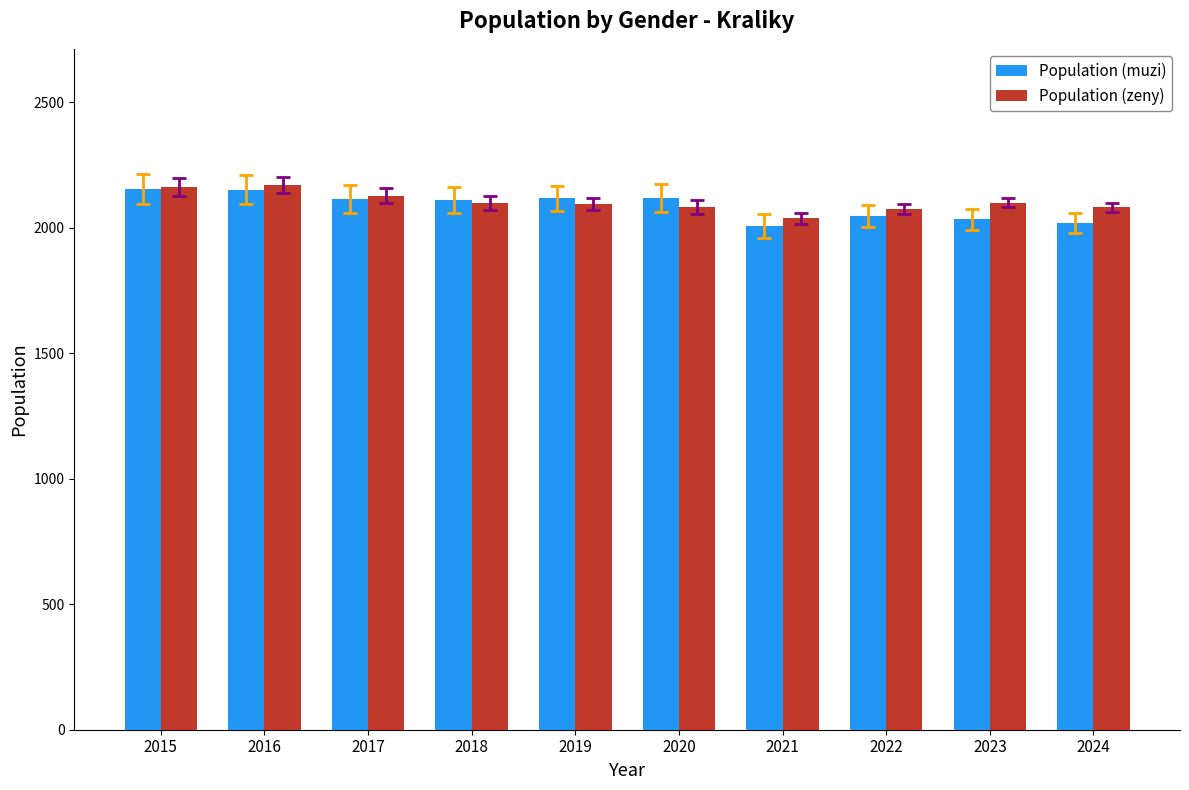

Which series has the widest spread of values?

Population (muzi)